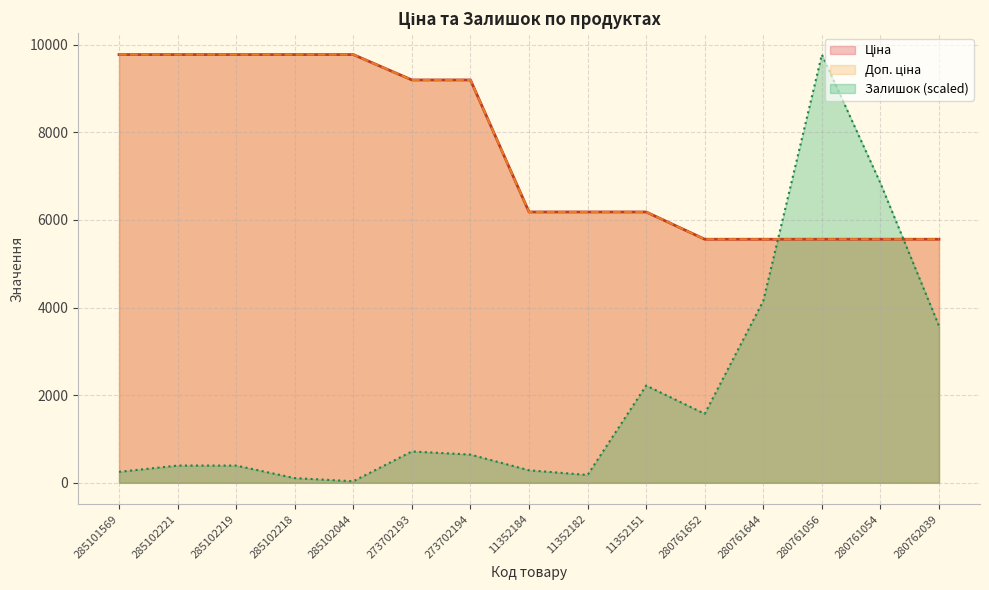

Rank the categories by Ціна value from lowest to highest.

280761652, 280761644, 280761056, 280761054, 280762039, 11352184, 11352182, 11352151, 273702193, 273702194, 285101569, 285102221, 285102219, 285102218, 285102044